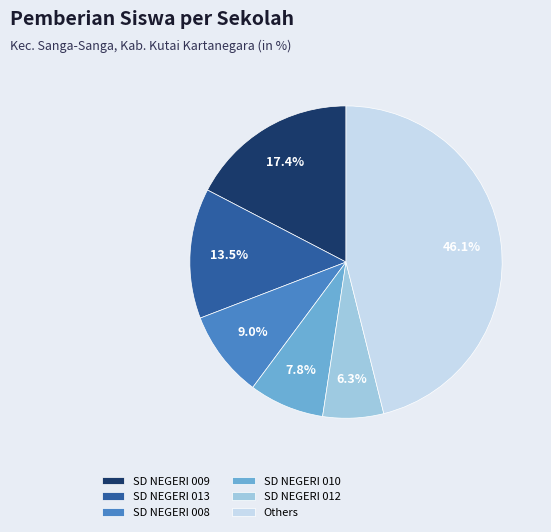

Rank the categories by value from lowest to highest.

SD NEGERI 012, SD NEGERI 010, SD NEGERI 008, SD NEGERI 013, SD NEGERI 009, Others